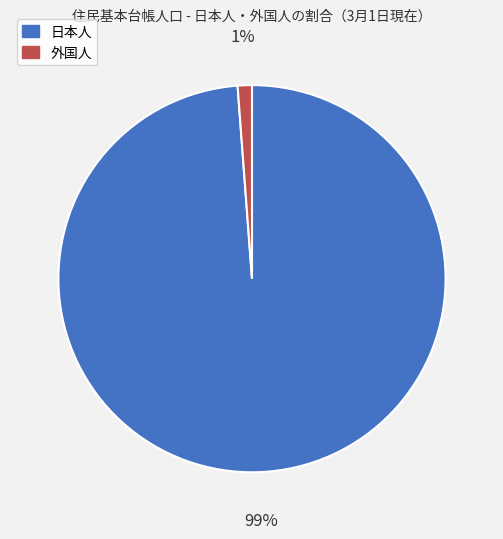

To the nearest percent, what is the difference between the largest and smallest slice percentages?

98%